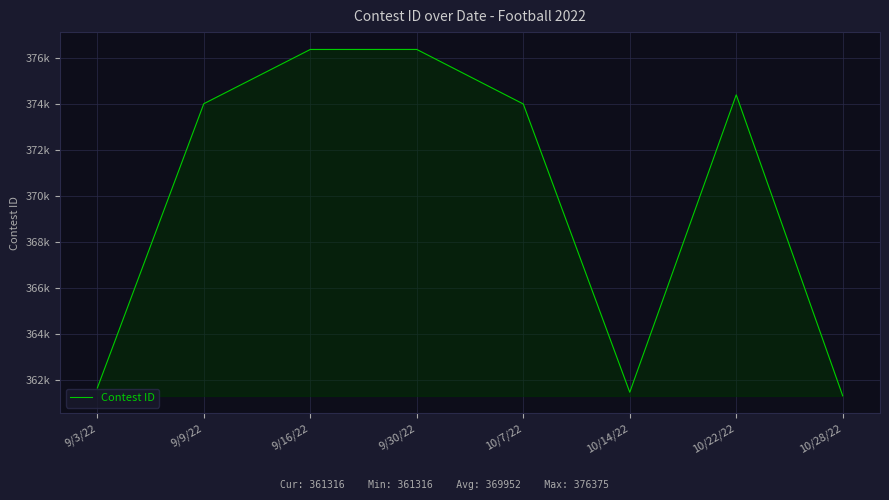

Where is the data nearest to the value 368845?

10/7/22